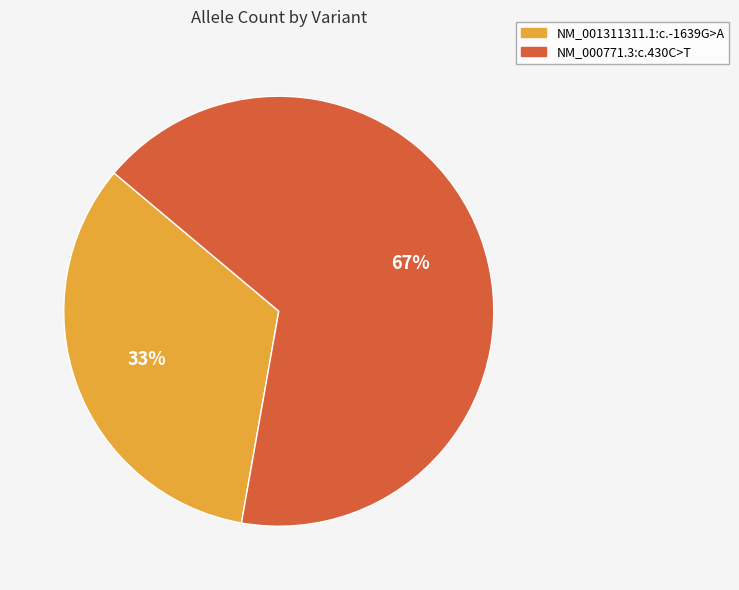

True or false: NM_001311311.1:c.-1639G>A accounts for 39% of the total.

False